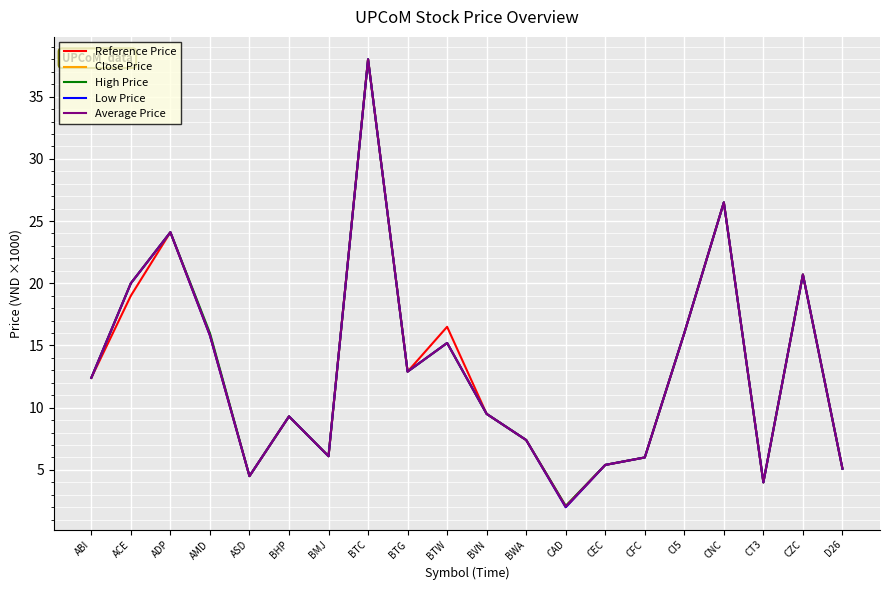

Is the value of Average Price at CEC greater than the value of High Price at CAD?

Yes